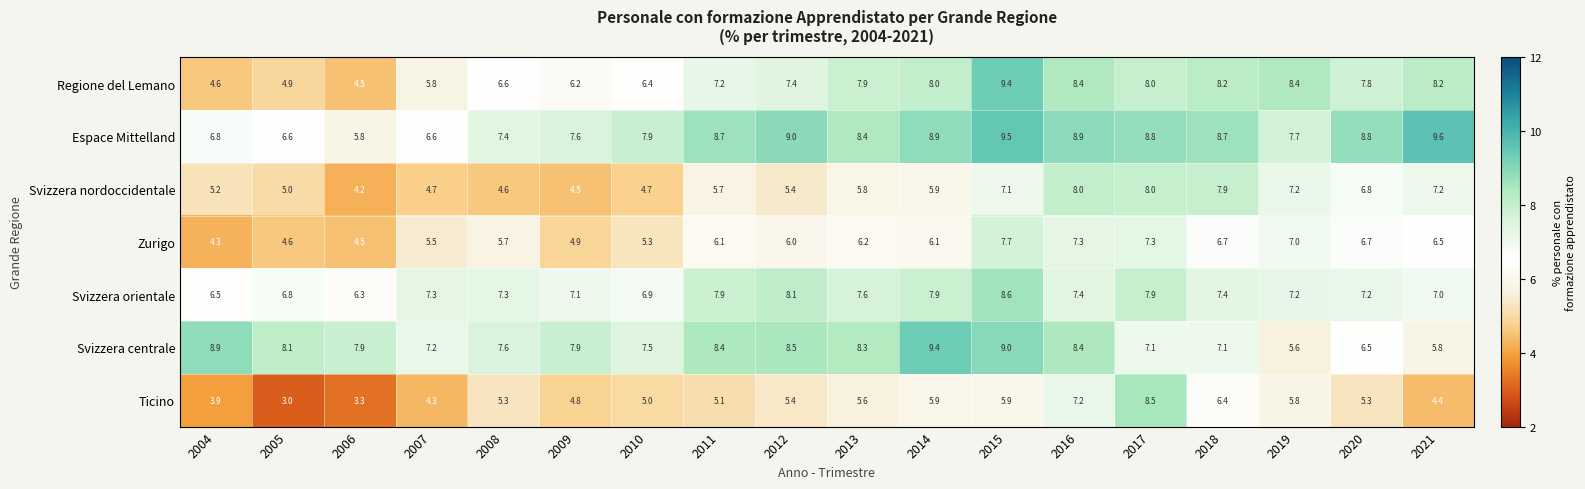

At which label is Ticino closest to 5?

2010